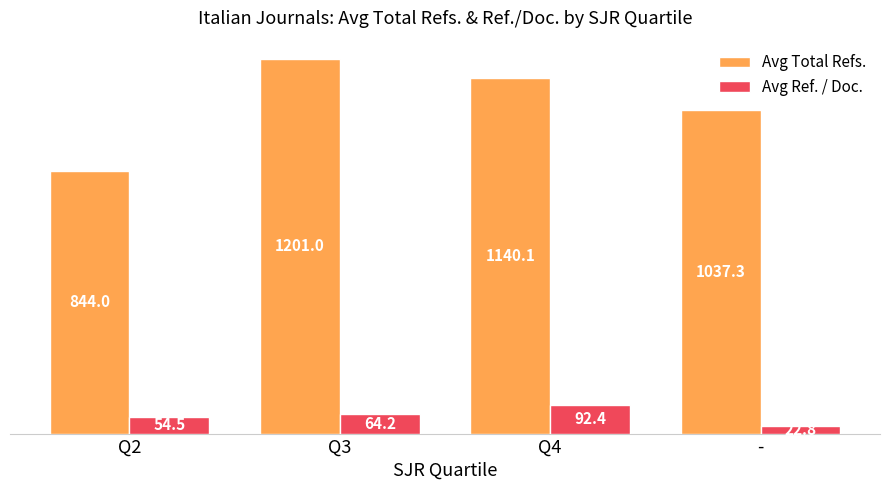

How many data points in Avg Total Refs. are above 1140?

2